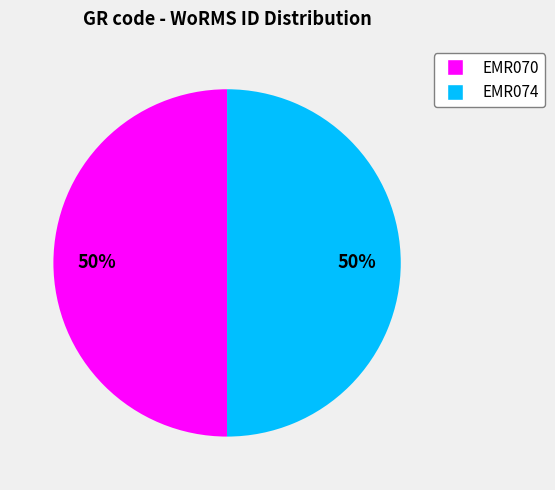

To the nearest percent, what is the average slice percentage?

50%